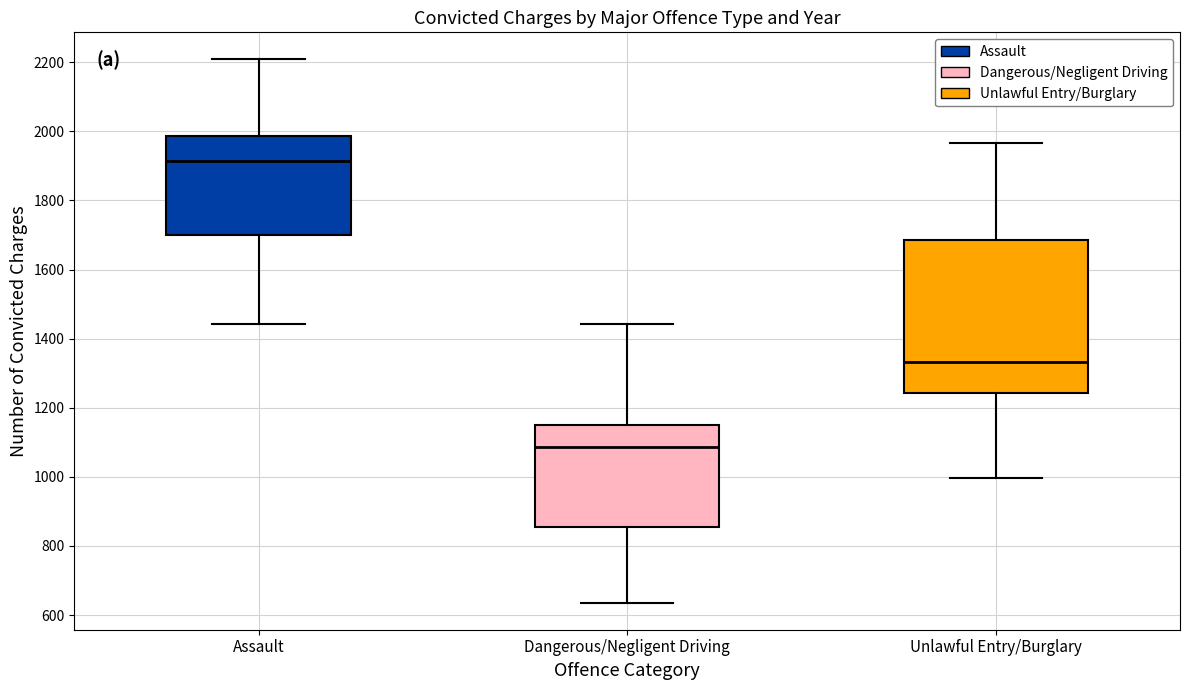

Where does the median line of the box for Assault sit on the y-axis? The values are not printed on the chart, so give them approximately, as read against the axis.

1920